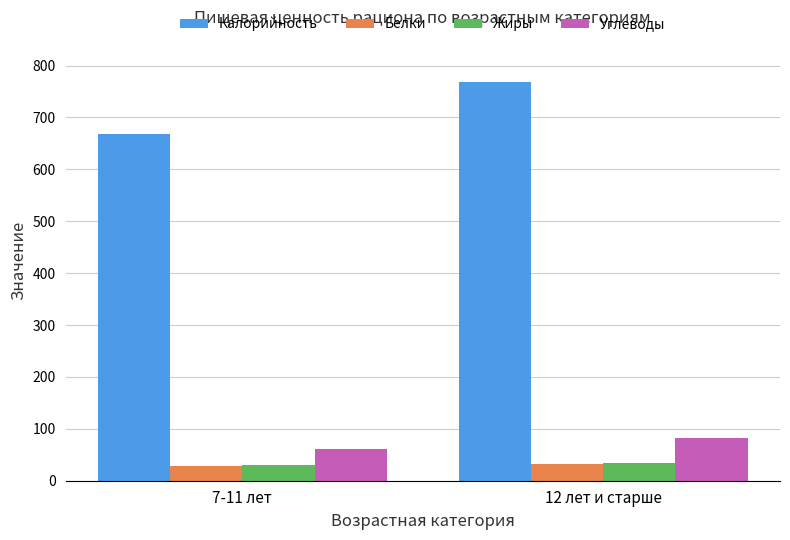

The value of Калорийность at 7-11 лет is 460.5. True or false?

False